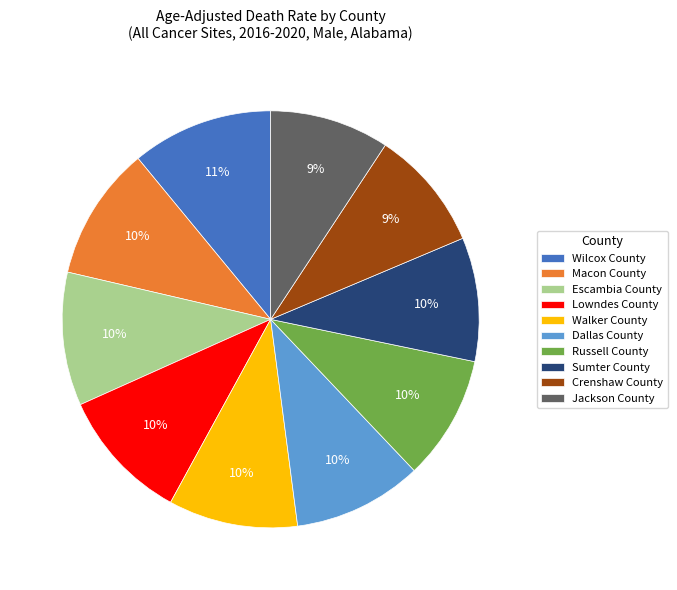

Does Jackson County represent more than half of the total?

No